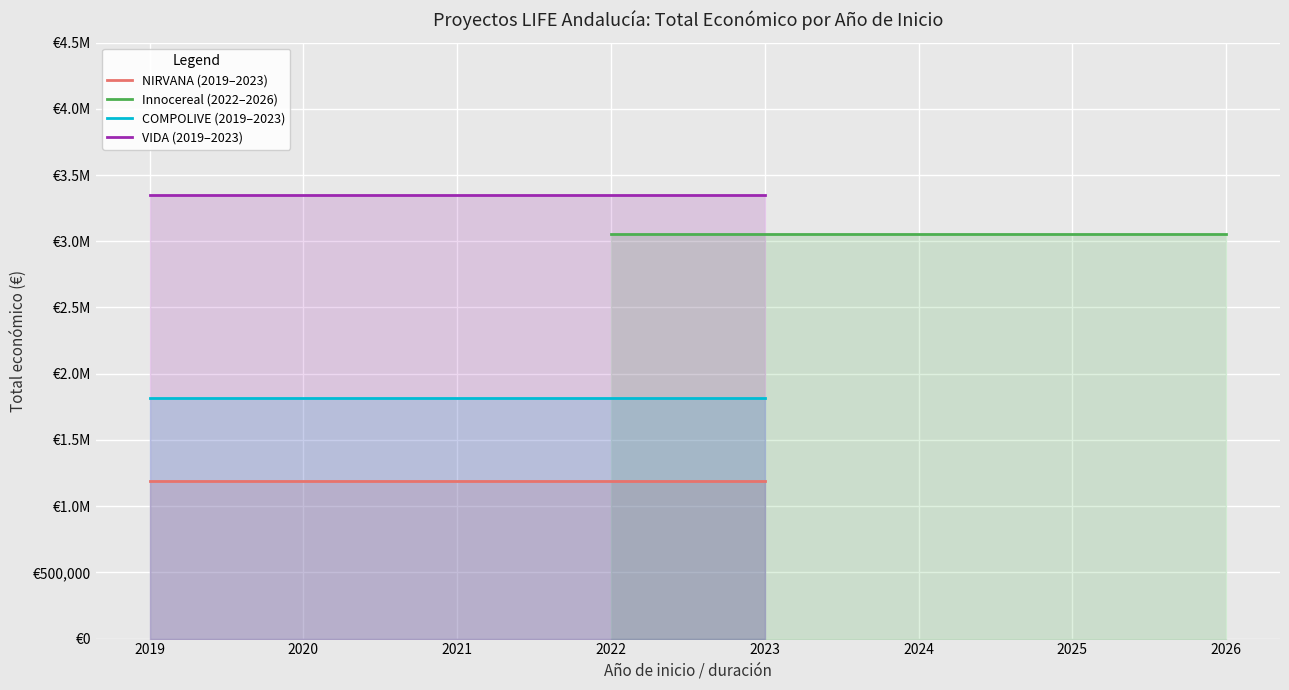

Count the number of data series in this chart.

4